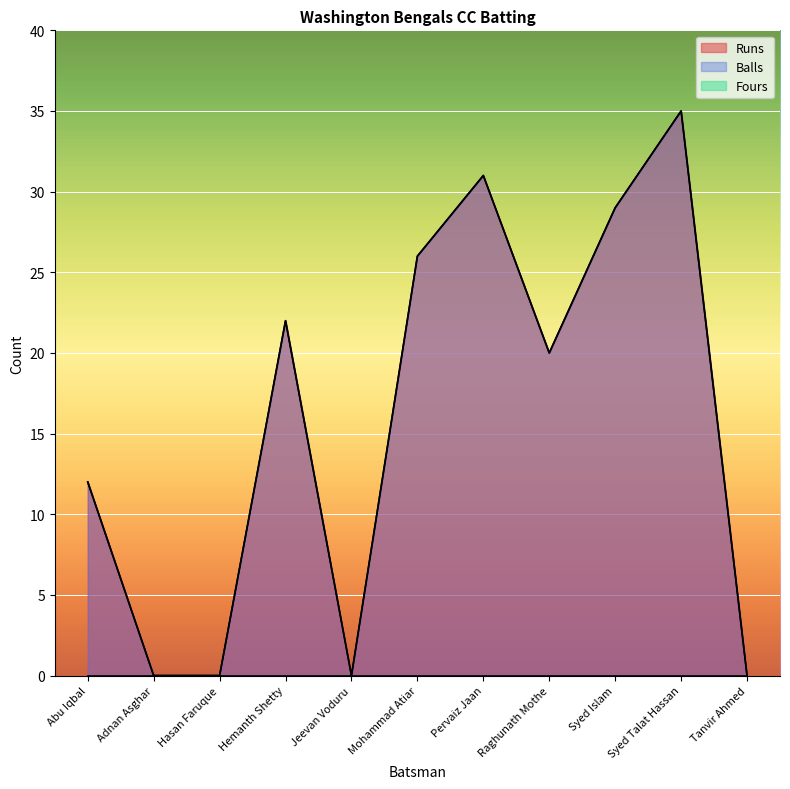

Reading right to left, extract all data points from this chart.

Runs: Tanvir Ahmed=0	Syed Talat Hassan=35	Syed Islam=29	Raghunath Mothe=20	Pervaiz Jaan=31	Mohammad Atiar=26	Jeevan Voduru=0	Hemanth Shetty=22	Hasan Faruque=0	Adnan Asghar=0	Abu Iqbal=12
Balls: Tanvir Ahmed=0	Syed Talat Hassan=35	Syed Islam=29	Raghunath Mothe=20	Pervaiz Jaan=31	Mohammad Atiar=26	Jeevan Voduru=0	Hemanth Shetty=22	Hasan Faruque=0	Adnan Asghar=0	Abu Iqbal=12